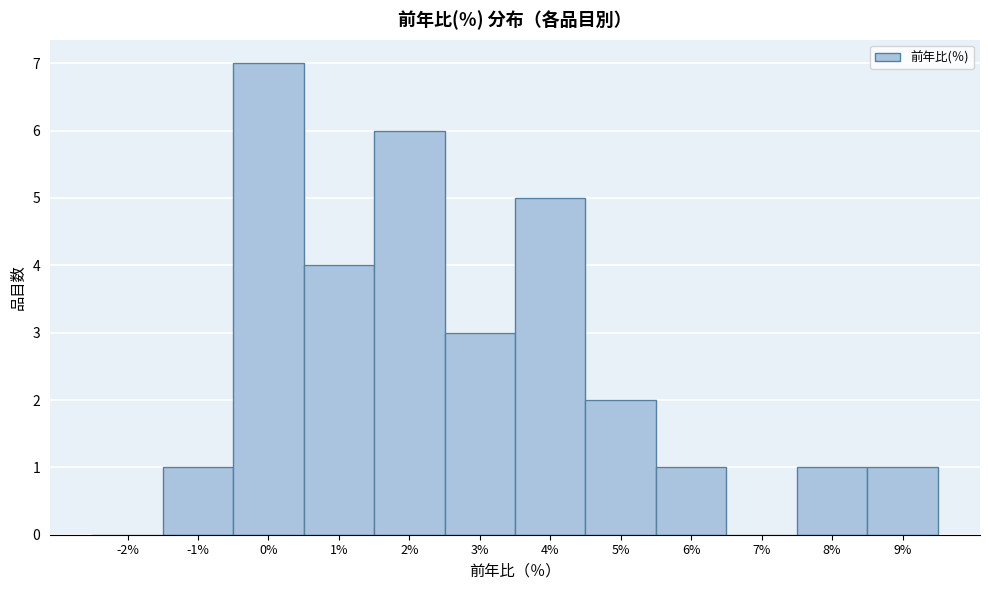

Reading left to right, transcribe all the data shown in this chart.

-2%=0	-1%=1	0%=7	1%=4	2%=6	3%=3	4%=5	5%=2	6%=1	7%=0	8%=1	9%=1